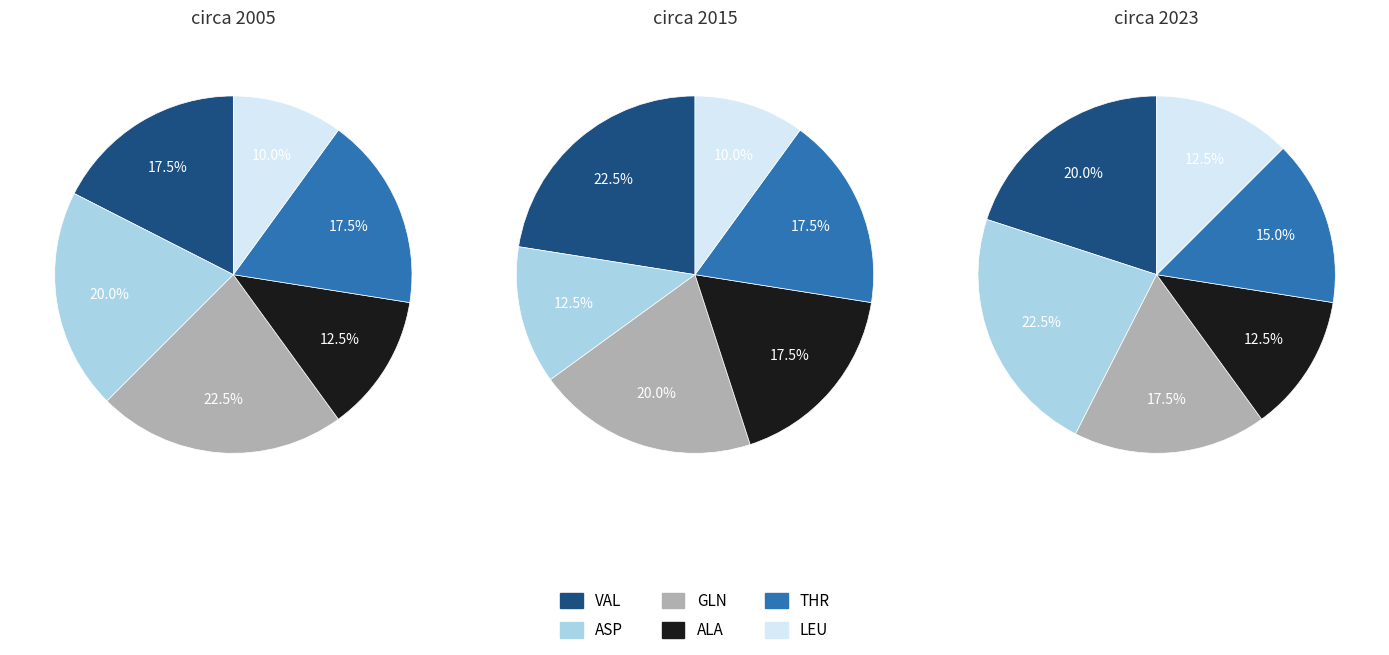

To the nearest percent, what is the difference between the GLN and VAL slice percentages?

5%